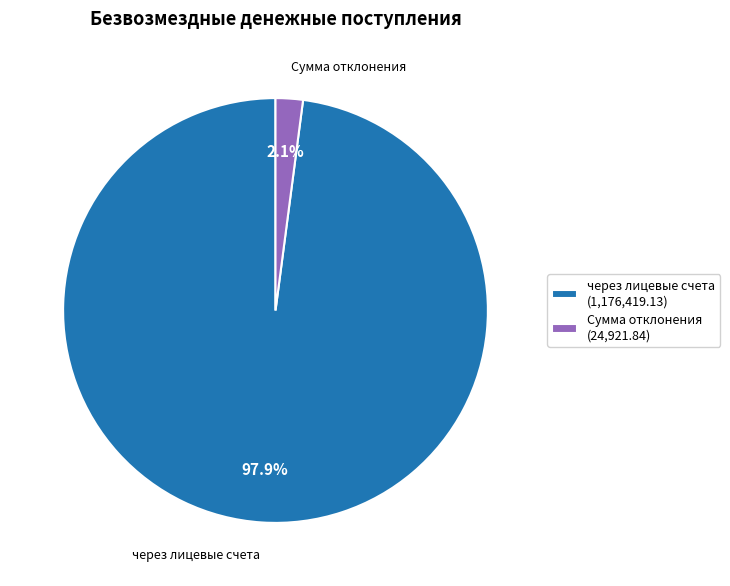

What is the largest slice in the pie chart?

через лицевые счета (1,176,419.13)